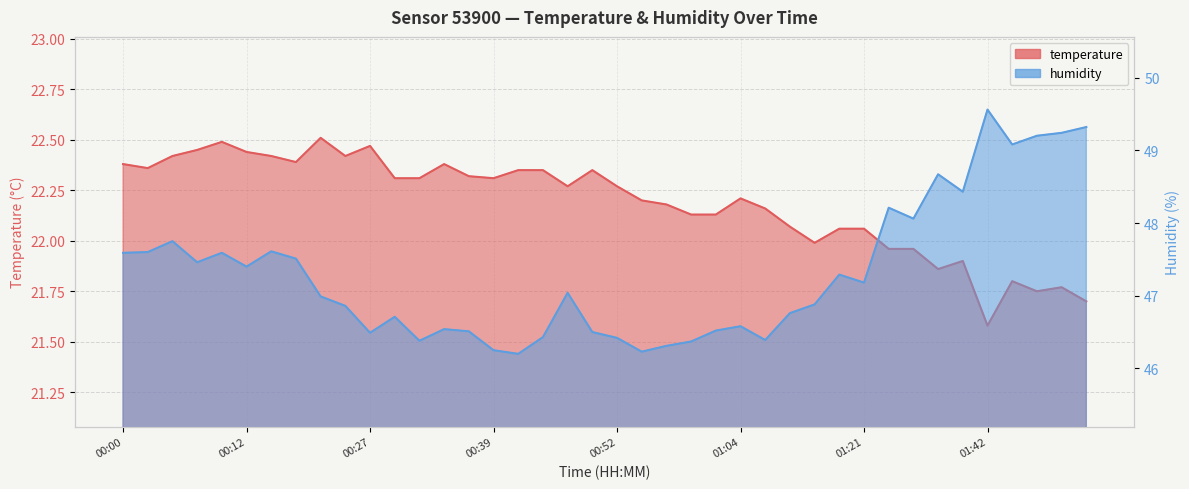

Where does the humidity series first go above 47?

00:00